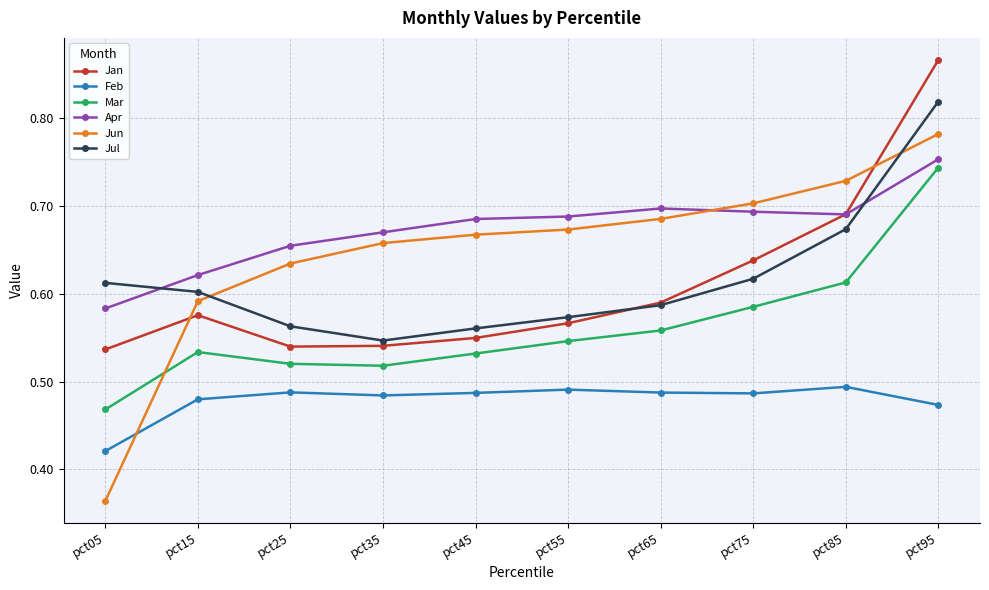

Rank the series by their maximum value, from lowest to highest.

Feb, Mar, Apr, Jun, Jul, Jan